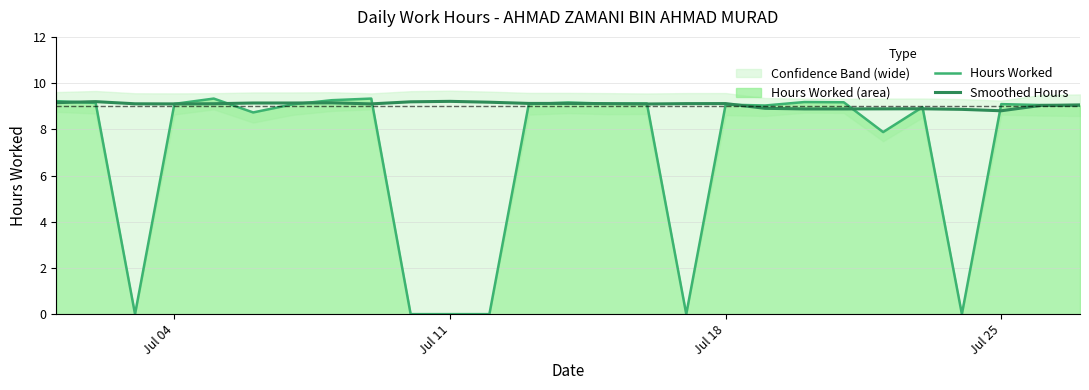

At how many categories does at least one series exceed 7?

27